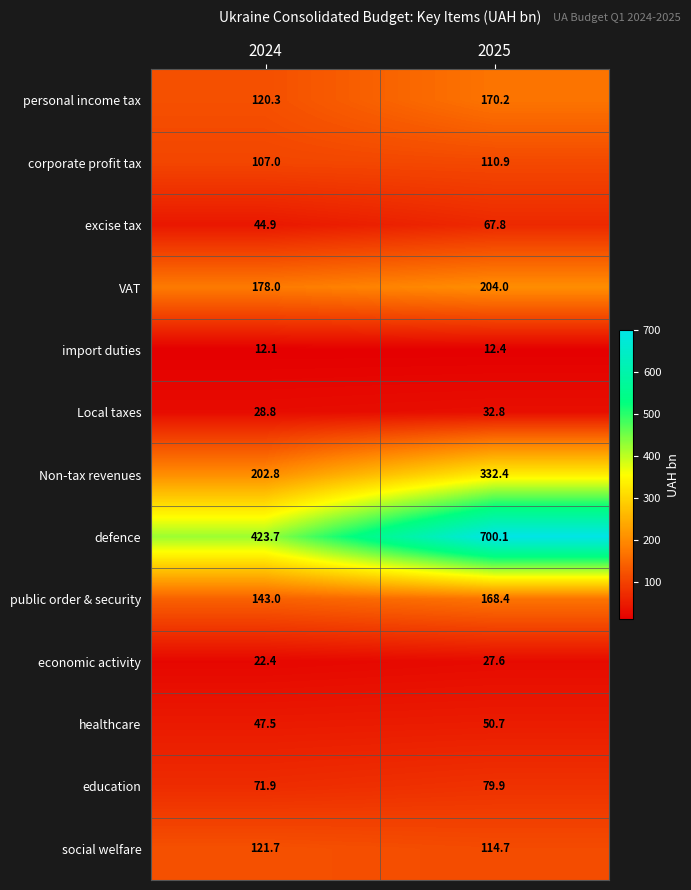

Reading left to right, list all the values displayed in this chart.

personal income tax: 120.3	170.2
corporate profit tax: 107.0	110.9
excise tax: 44.9	67.8
VAT: 178.0	204.0
import duties: 12.1	12.4
Local taxes: 28.8	32.8
Non-tax revenues: 202.8	332.4
defence: 423.7	700.1
public order & security: 143.0	168.4
economic activity: 22.4	27.6
healthcare: 47.5	50.7
education: 71.9	79.9
social welfare: 121.7	114.7